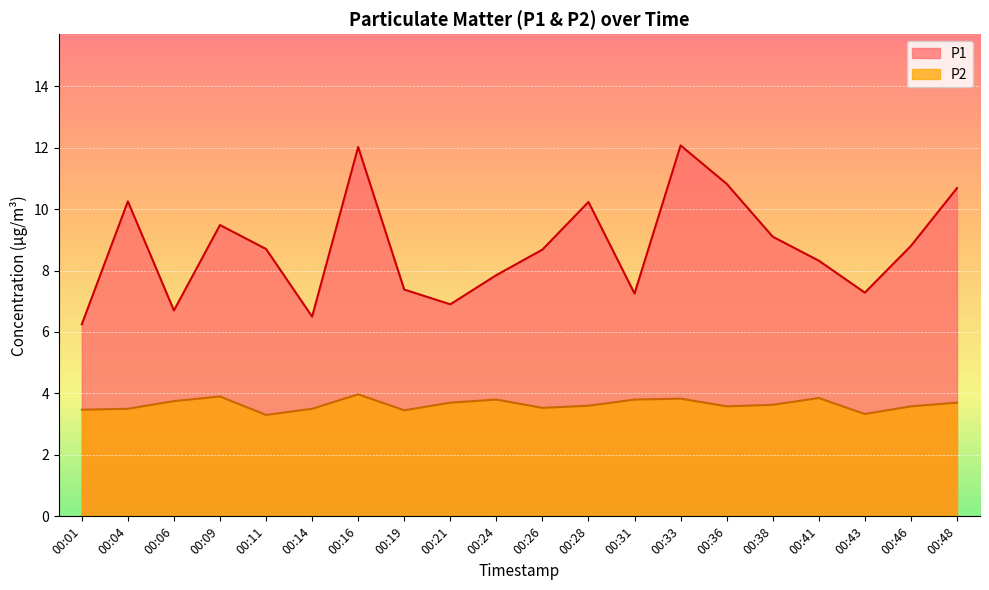

What are all the series names shown in the legend?

P1, P2